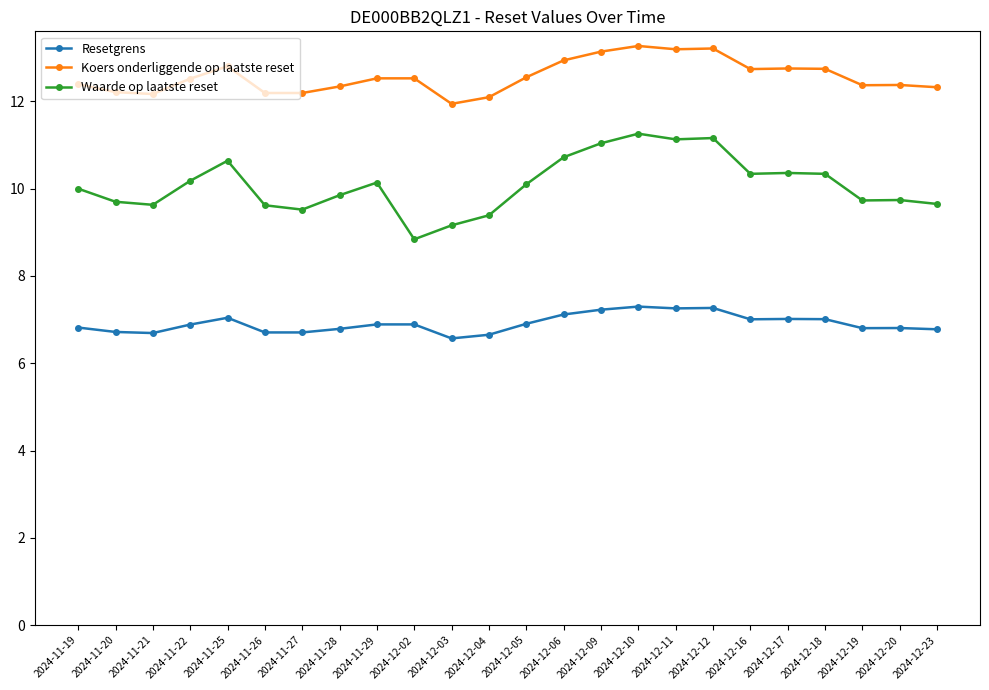

True or false: Waarde op laatste reset has more than 0 points higher than both neighbors.

True